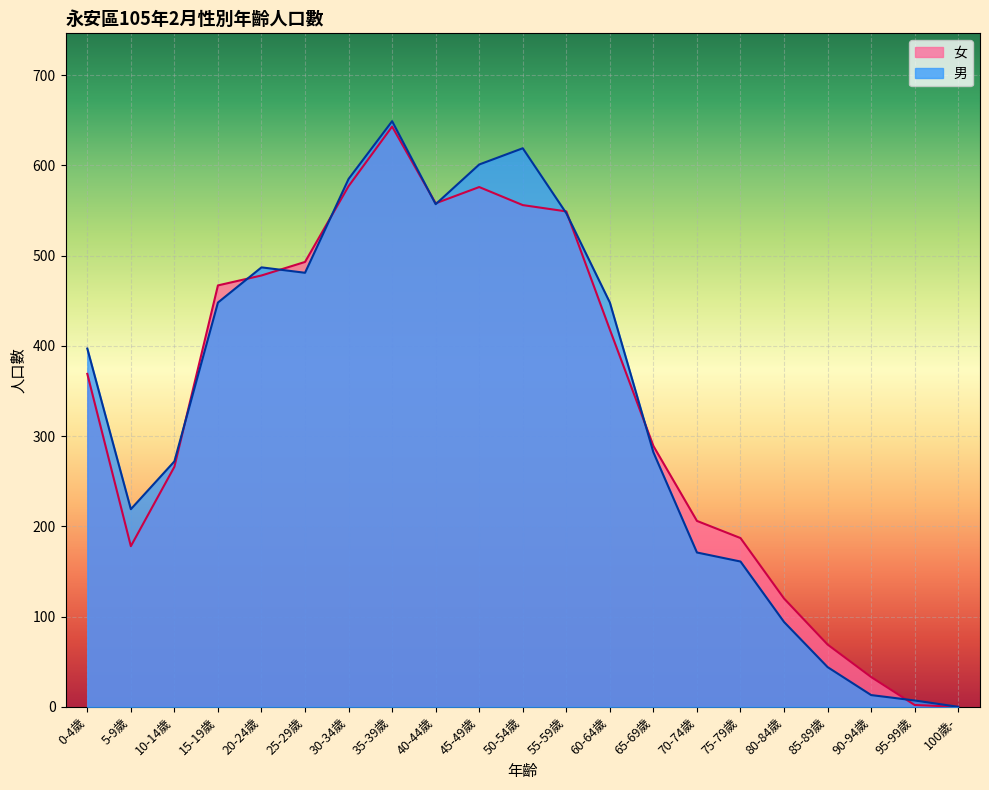

At which label does 男 reach its peak?

35-39歲